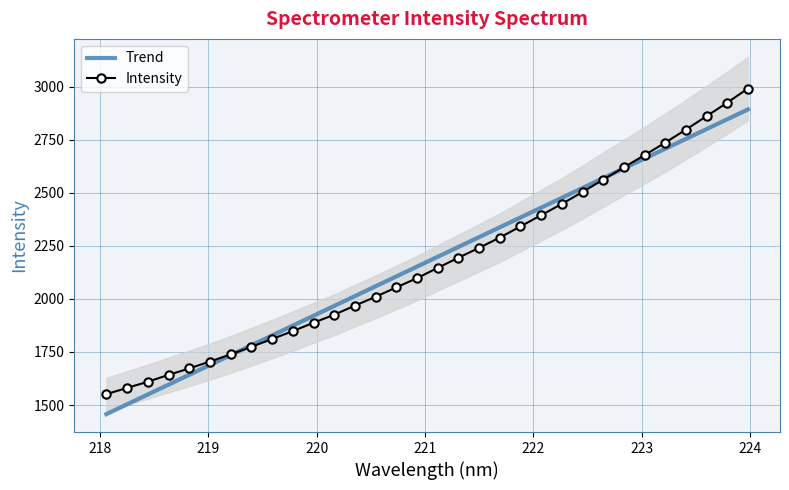

What is the lowest value of the Intensity series?

1551.2